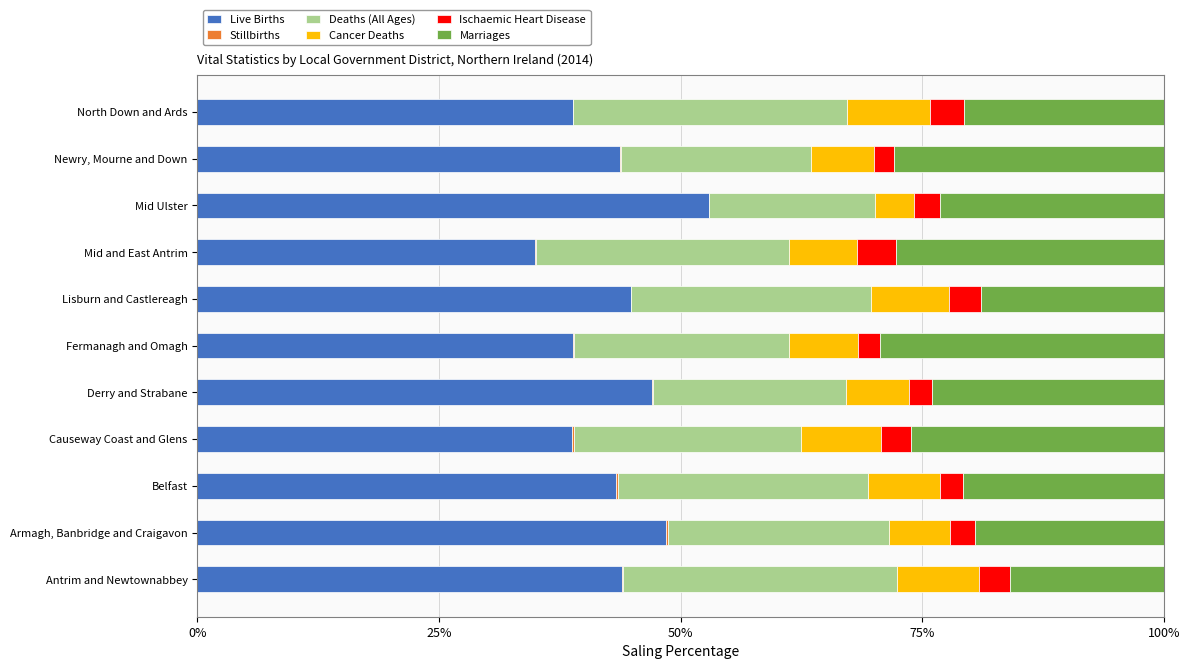

What is the highest value of the Live Births series?

52.9